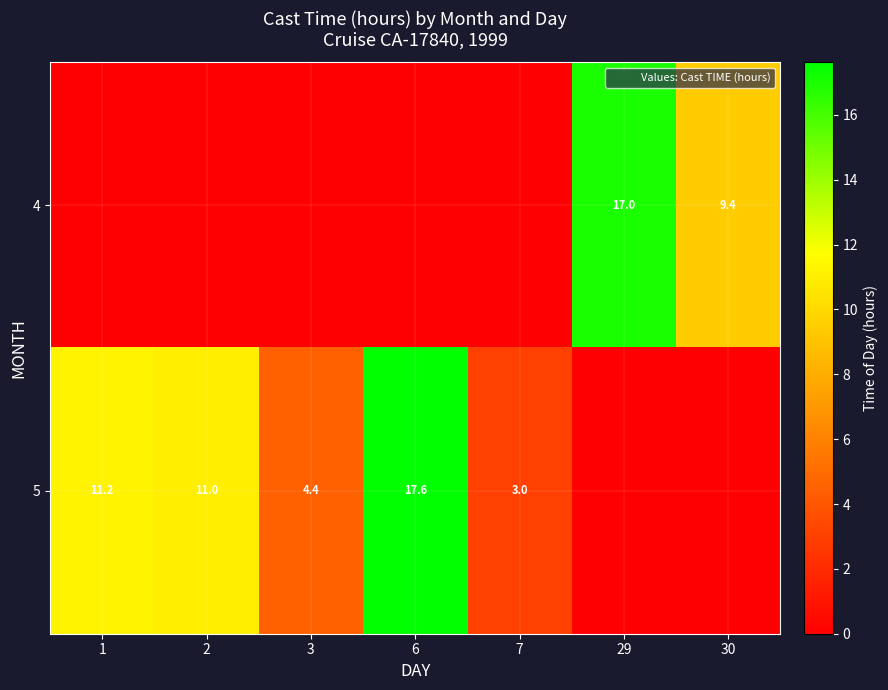

The value of row_0 at 29 is 23.2. True or false?

False